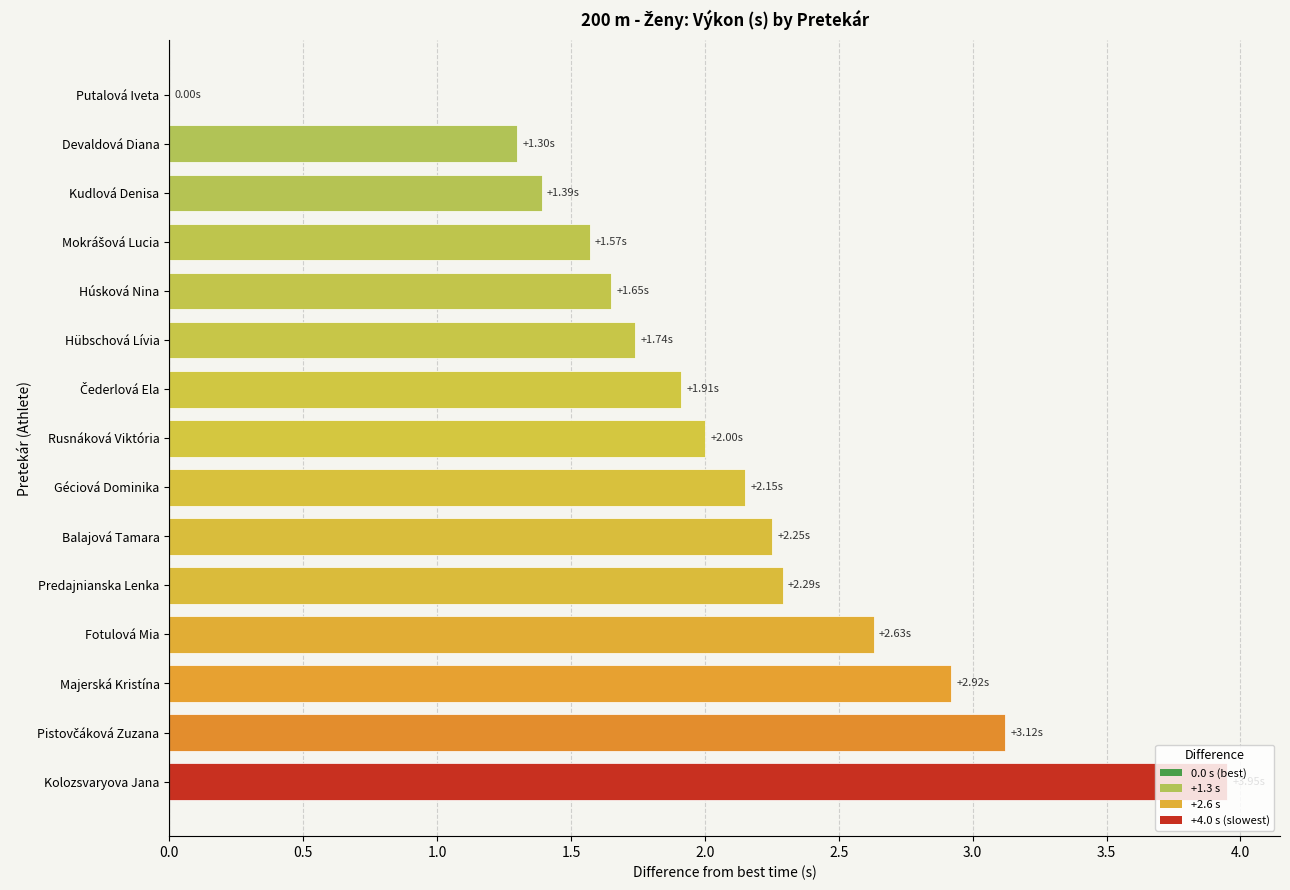

Which has a higher value, Húsková Nina or Majerská Kristína?

Majerská Kristína